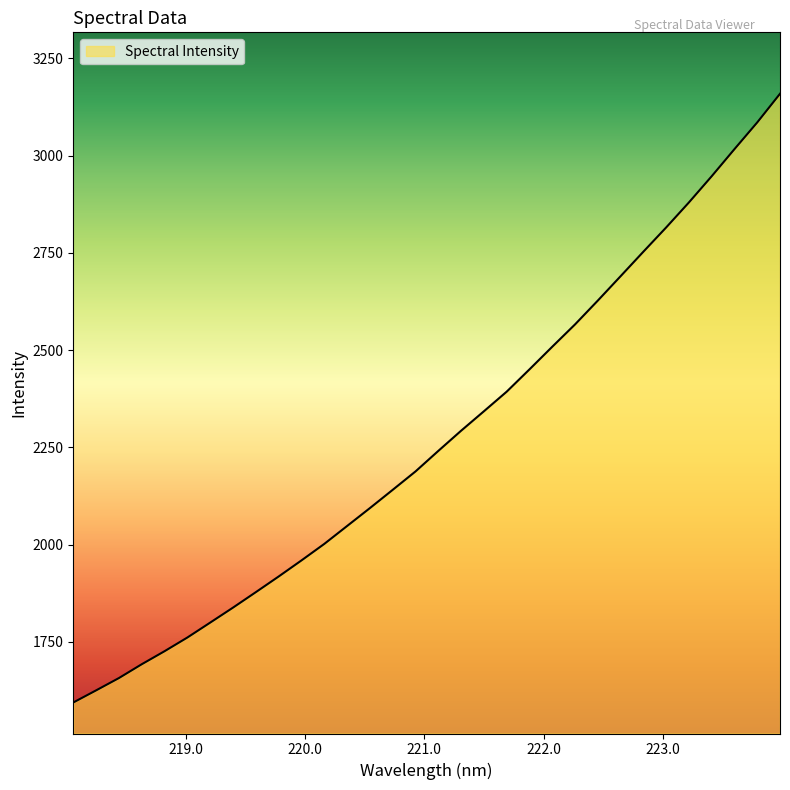

Does the chart have visible grid lines?

No